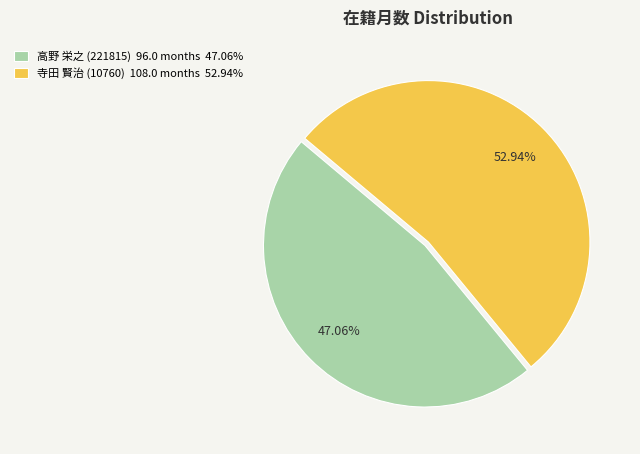

To the nearest percent, what is the difference between the largest and smallest slice percentages?

6%